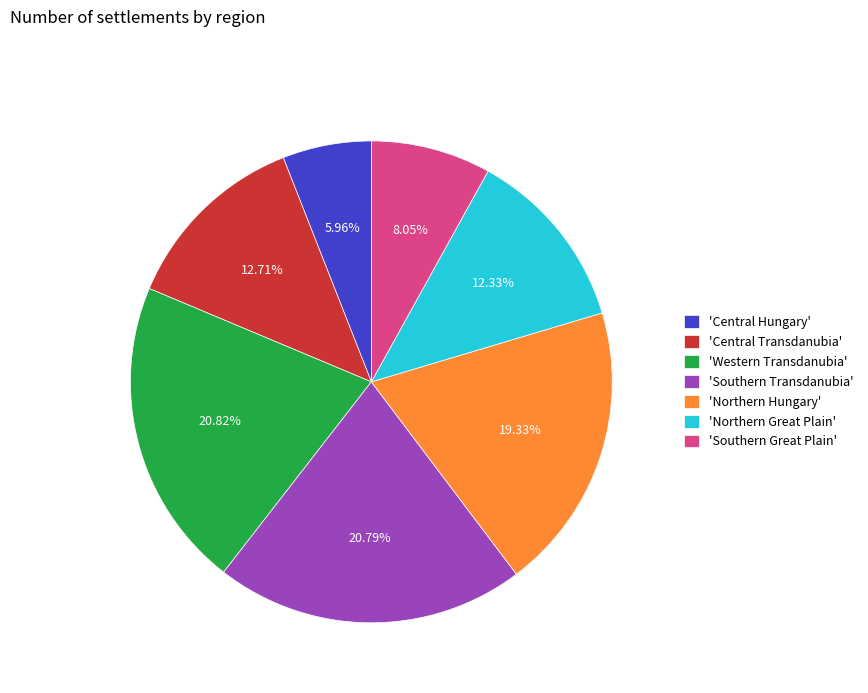

Is the sum of 'Northern Great Plain' and 'Southern Great Plain' greater than half?

No